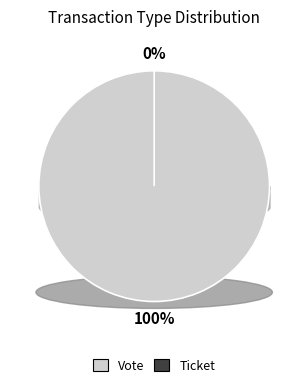

Rank the categories by value from highest to lowest.

Vote, Ticket